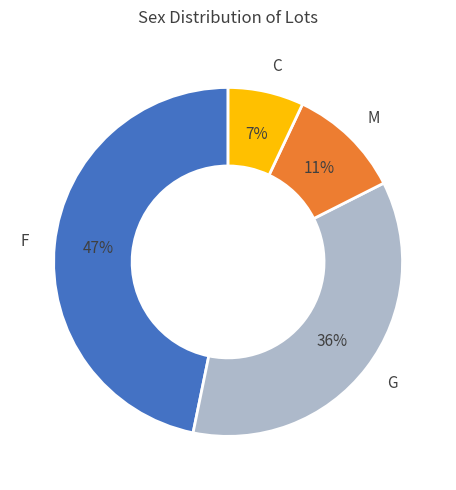

Rank the categories by value from highest to lowest.

F, G, M, C